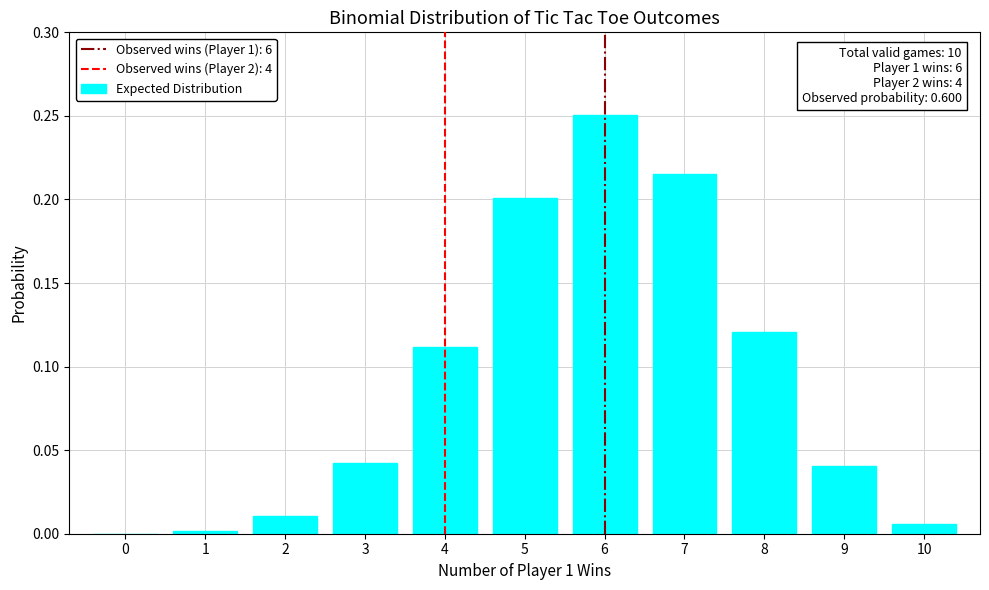

Which category has the highest value across all series?

6